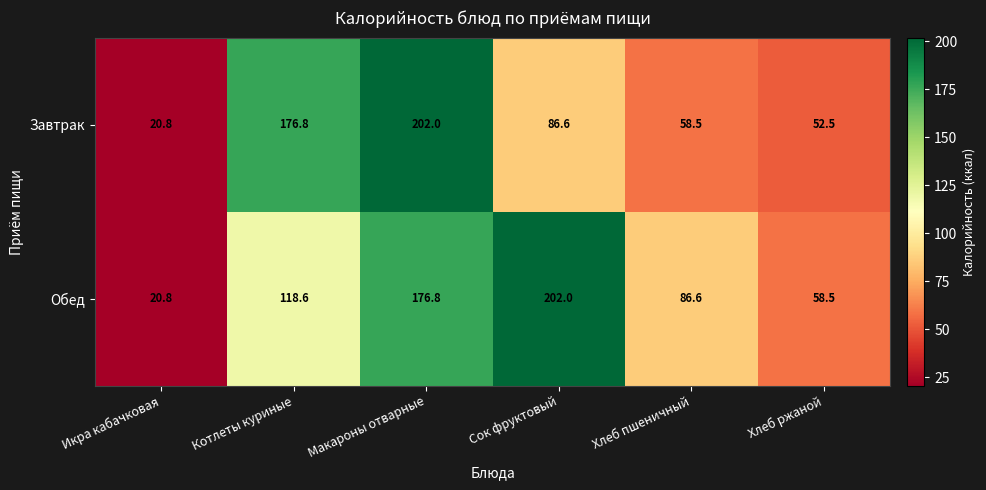

At Сок фруктовый, list the series in order from smallest to largest.

Завтрак, Обед